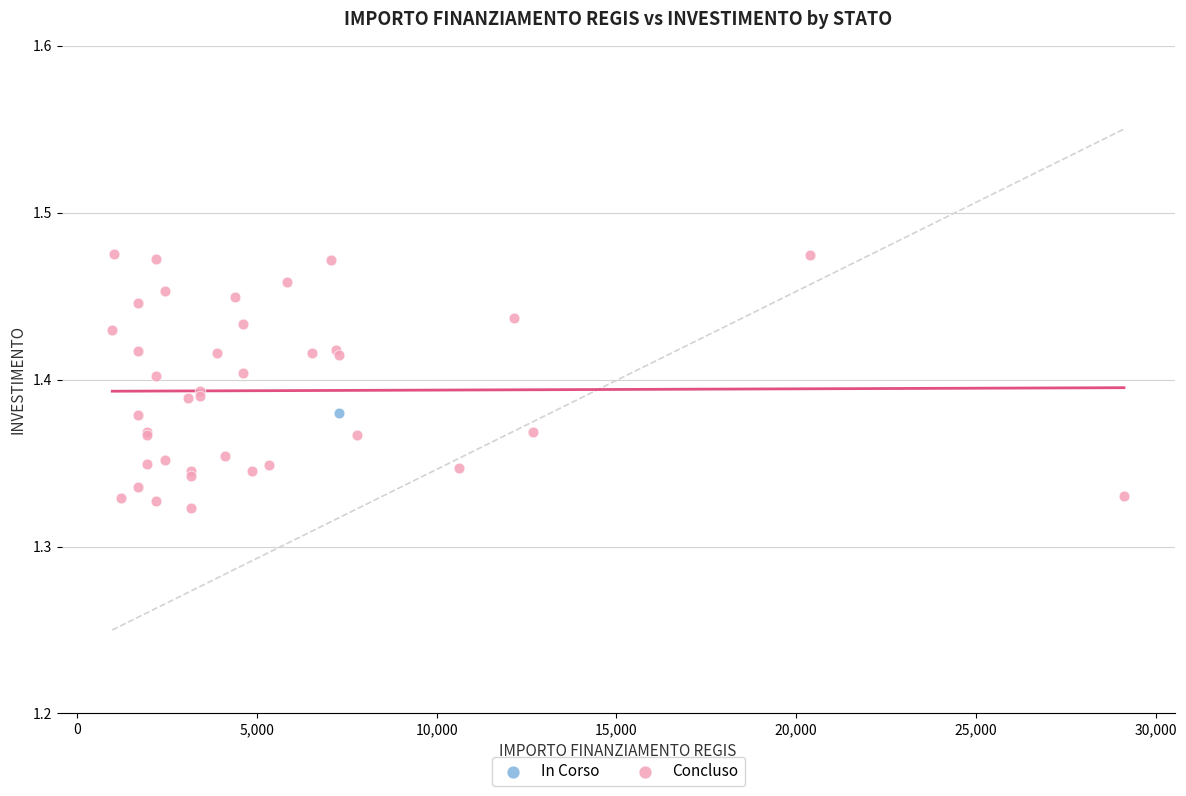

What are all the series names shown in the legend?

In Corso, Concluso